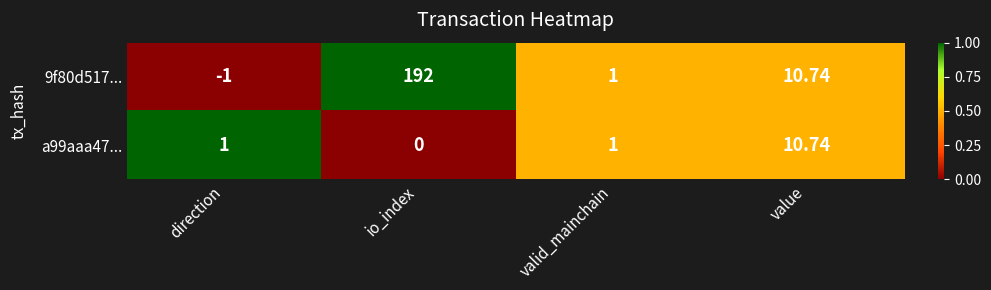

List the labels in order of 9f80d517... value, smallest first.

direction, valid_mainchain, value, io_index